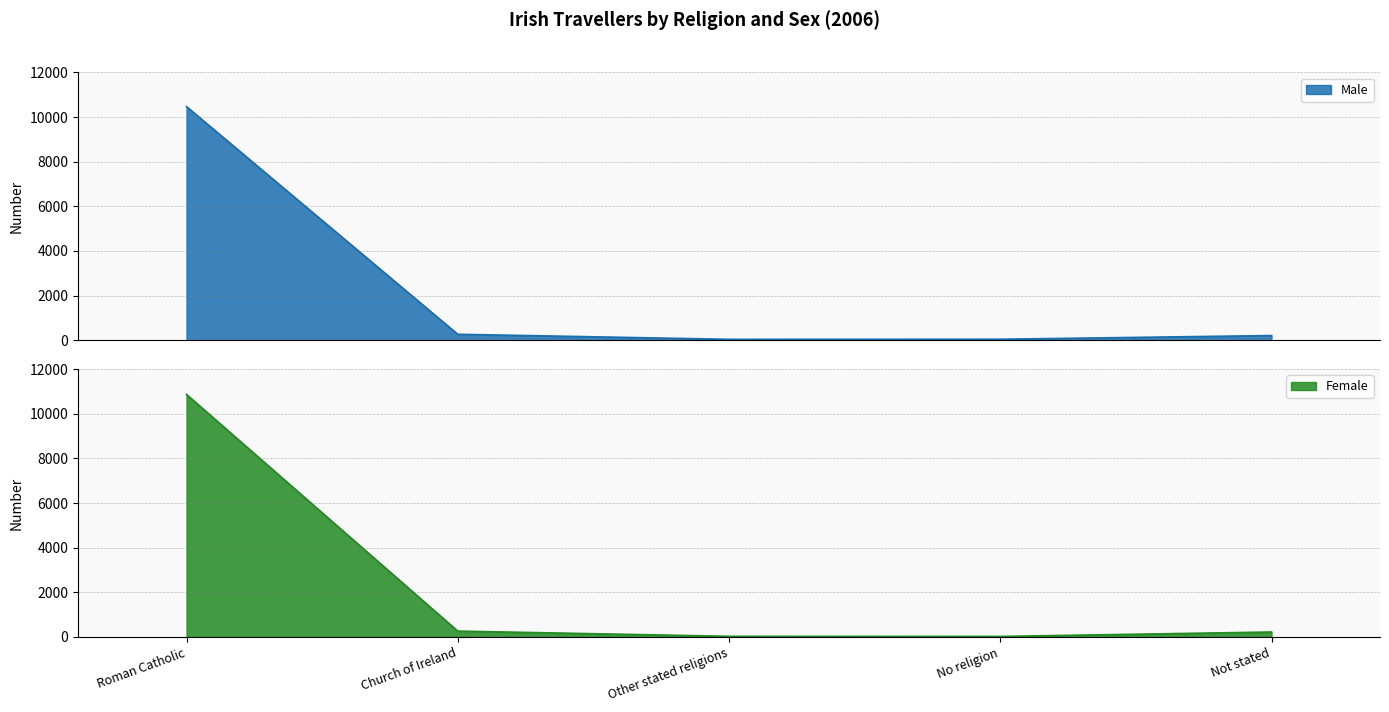

What is the average value of the Male series?

2206